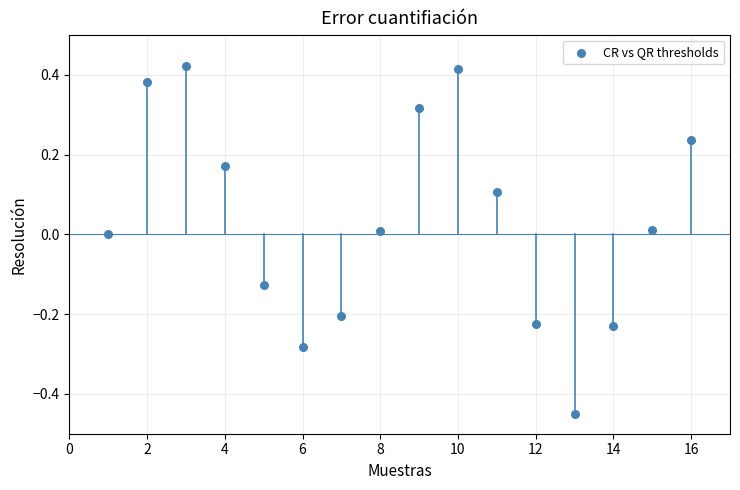

What is the range of X values (max minus min)?

15.0